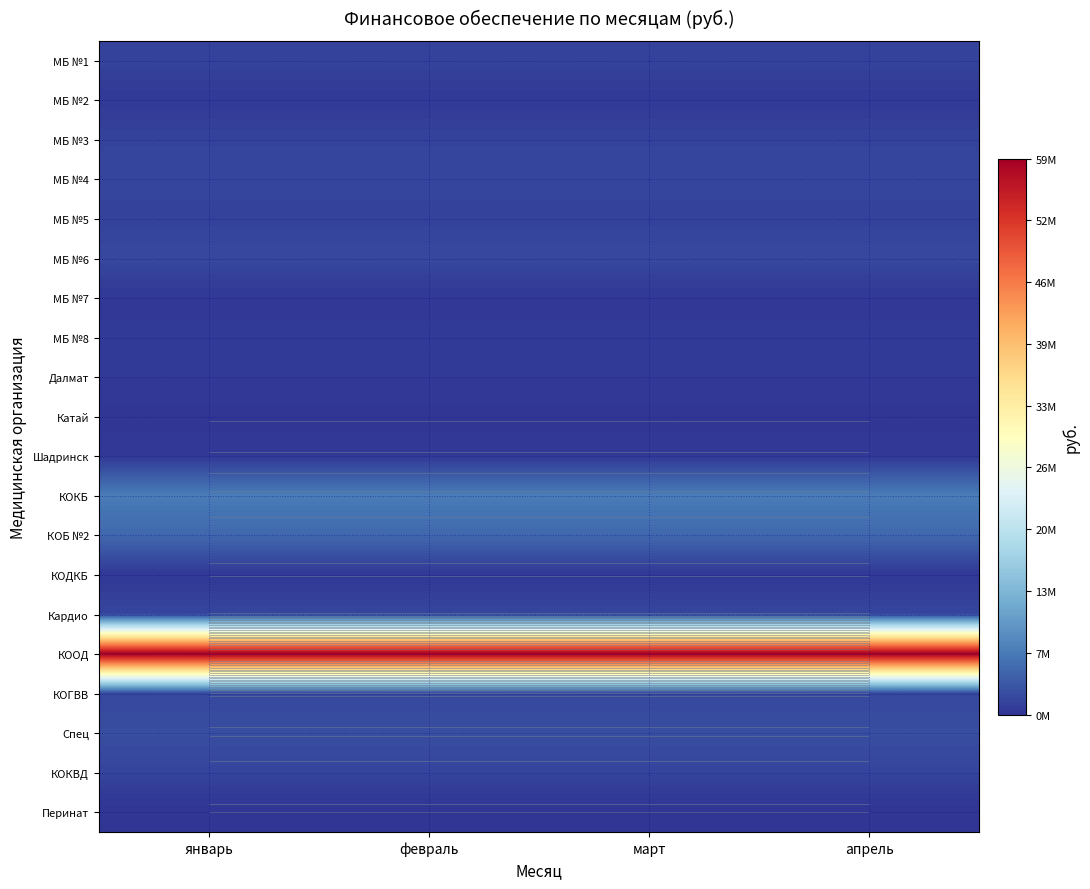

Rank the categories by МБ №4 value from highest to lowest.

январь, февраль, март, апрель